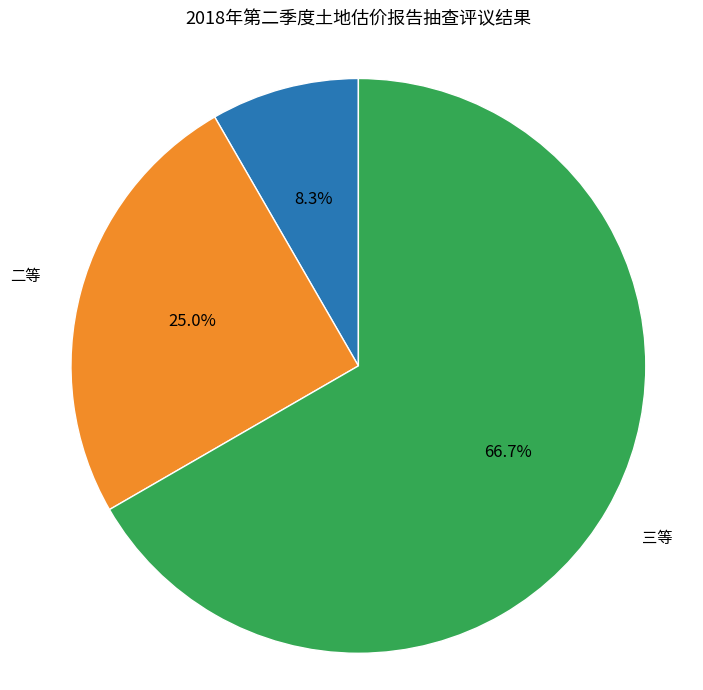

Count the number of slices in the pie.

3